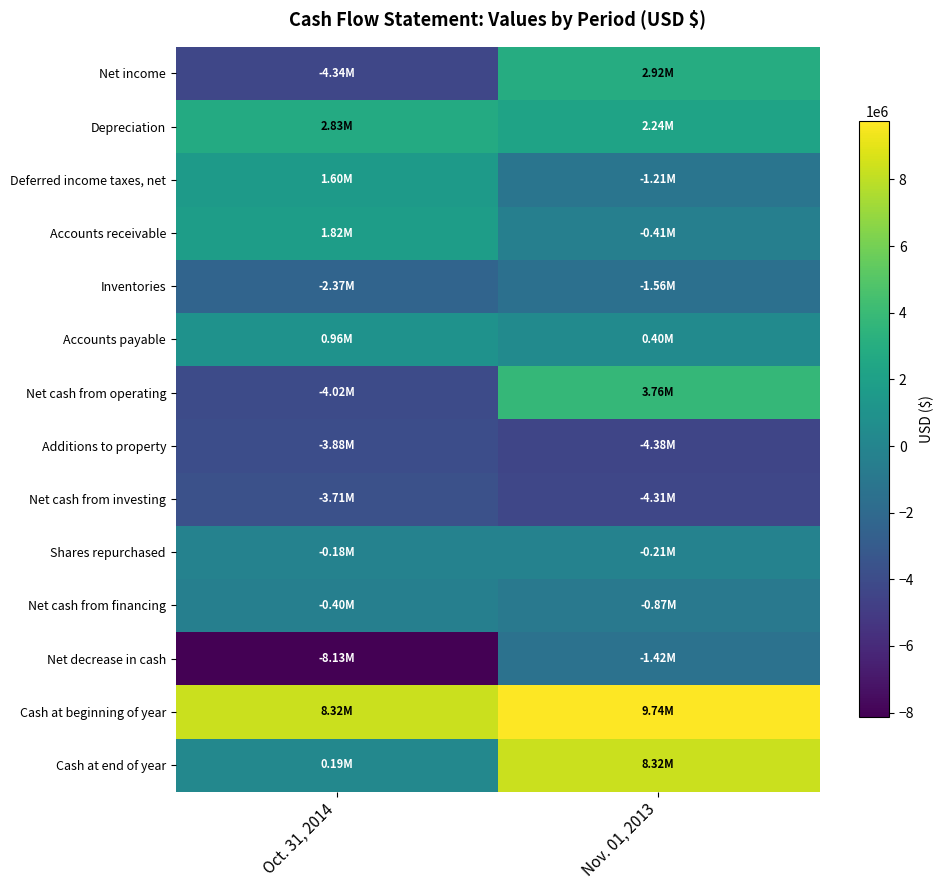

What is the minimum value shown in the chart?

-8133000